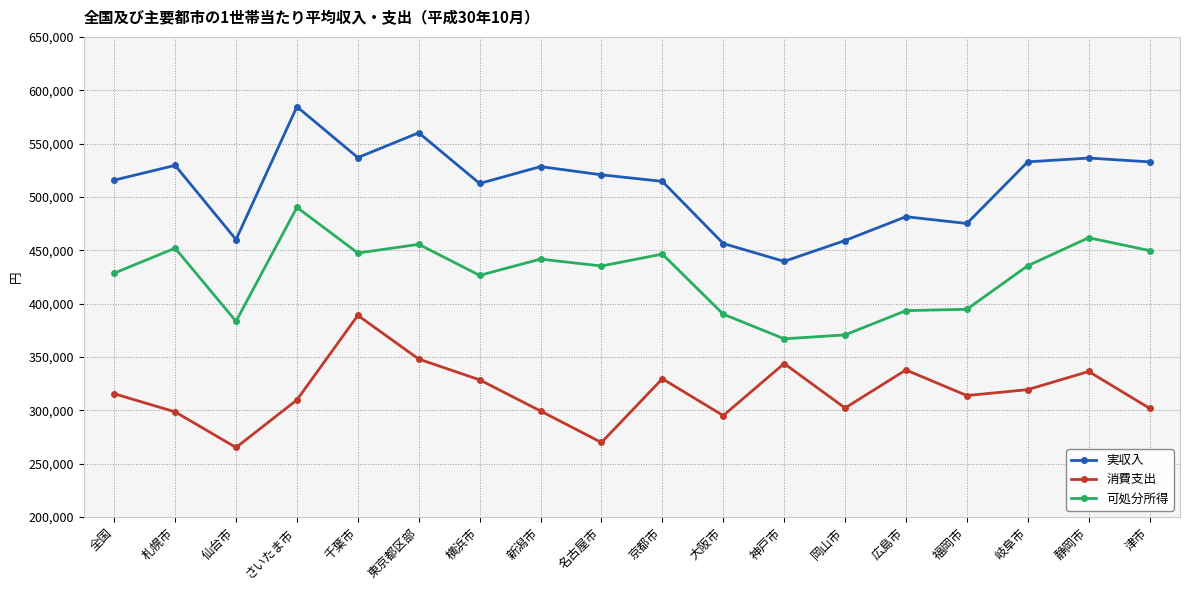

The value of 実収入 at 岡山市 is 459110. True or false?

True